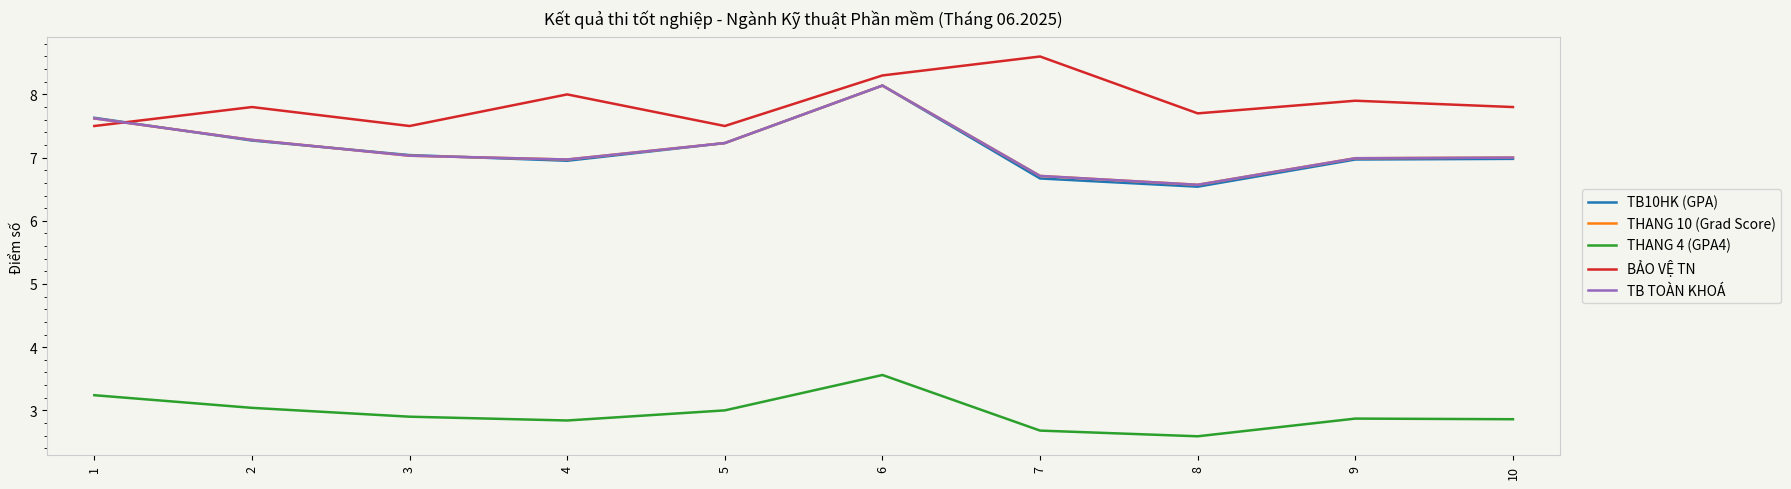

What is the total value across all series at 1?

33.6